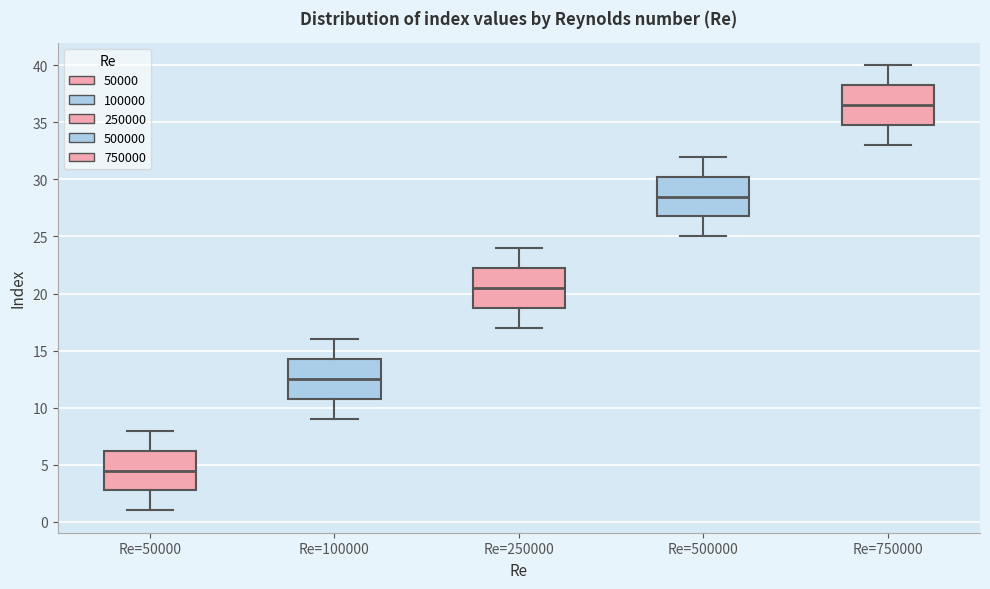

Which box has the highest median line?

Re=750000